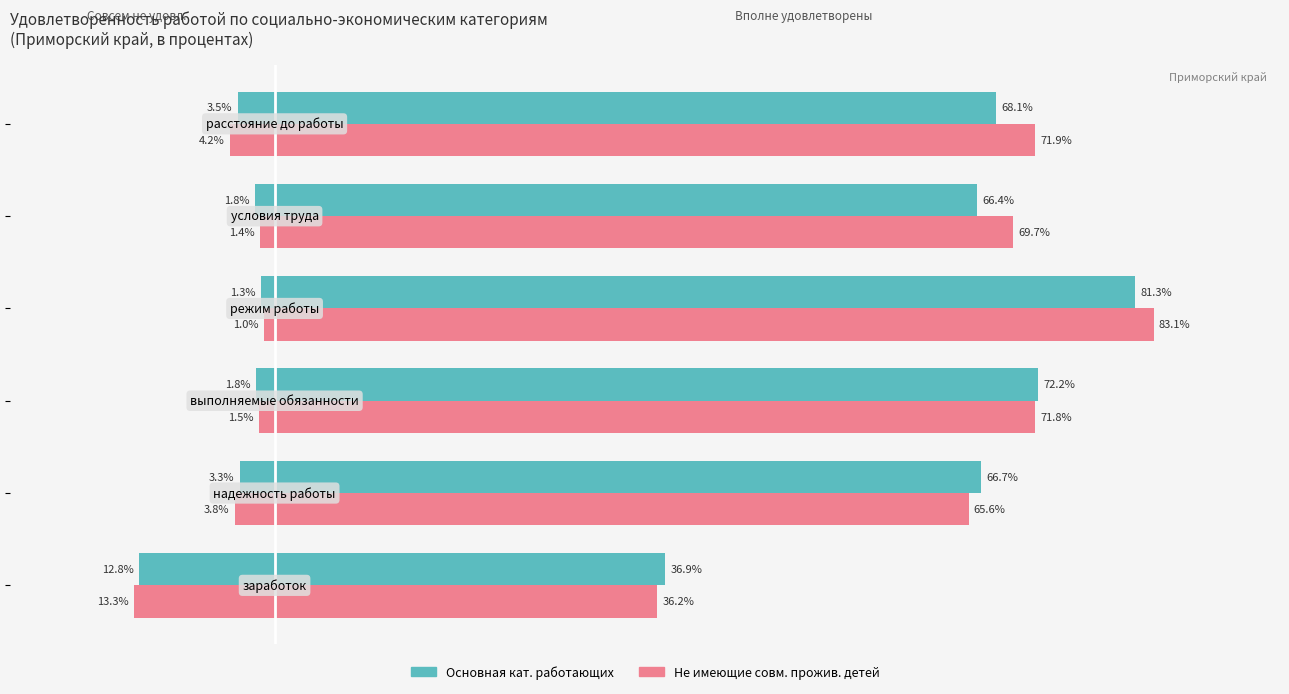

Reading left to right, extract all data points from this chart.

Основная кат. (совсем не удовл.): −40=-12.8	−20=-3.3	0=-1.8	20=-1.3	40=-1.8	60=-3.5
Не имеющие детей (совсем не удовл.): −40=-13.3	−20=-3.8	0=-1.5	20=-1.0	40=-1.4	60=-4.2
Основная кат. (вполне удовл.): −40=36.9	−20=66.7	0=72.2	20=81.3	40=66.4	60=68.1
Не имеющие детей (вполне удовл.): −40=36.2	−20=65.6	0=71.8	20=83.1	40=69.7	60=71.9